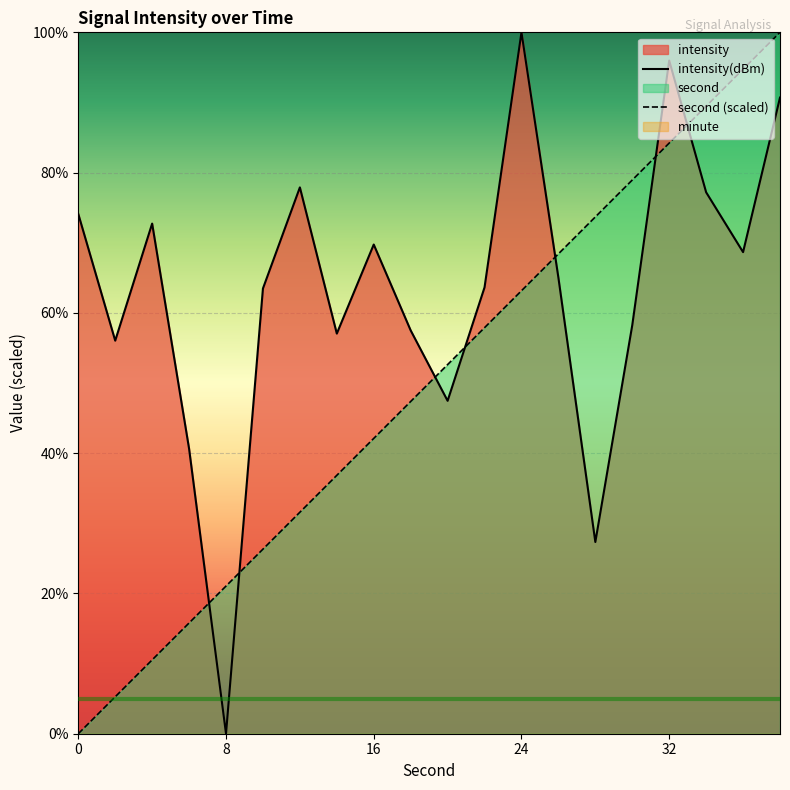

True or false: second (scaled) and intensity(dBm) intersect in this chart.

True